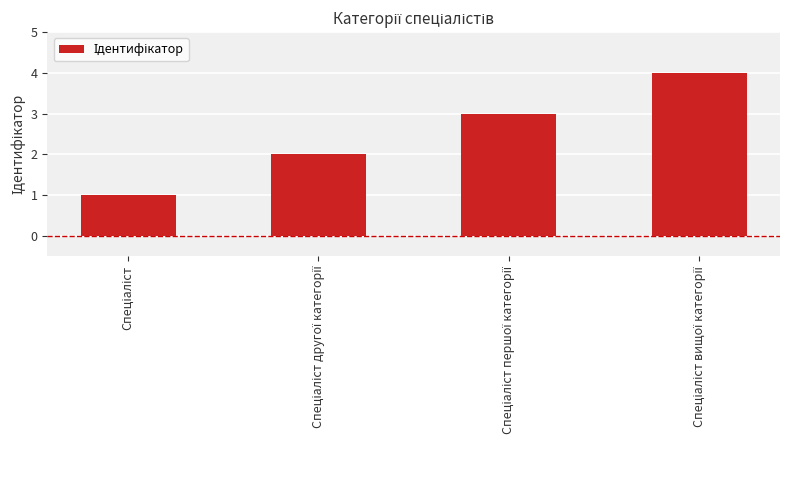

What is the sum of all values?

10